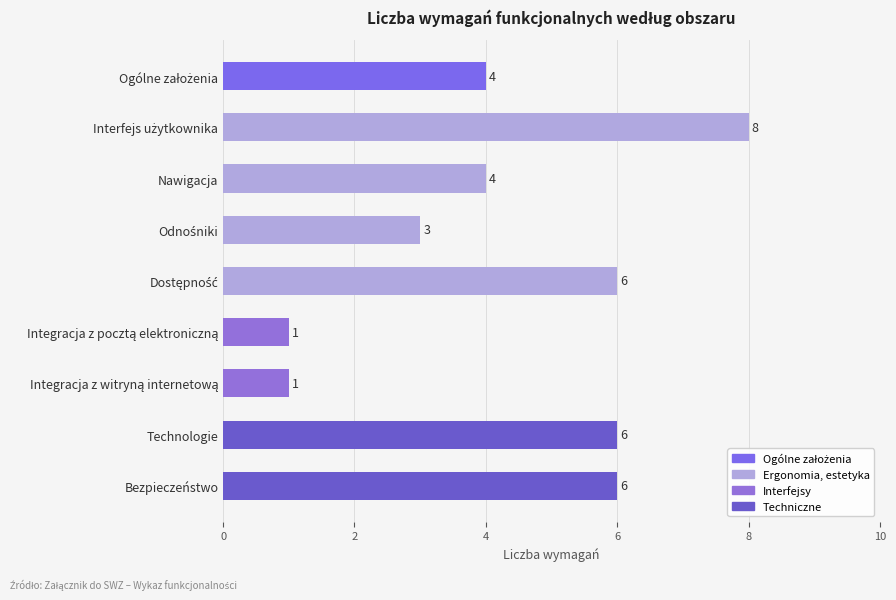

What is the sum of all values?

39